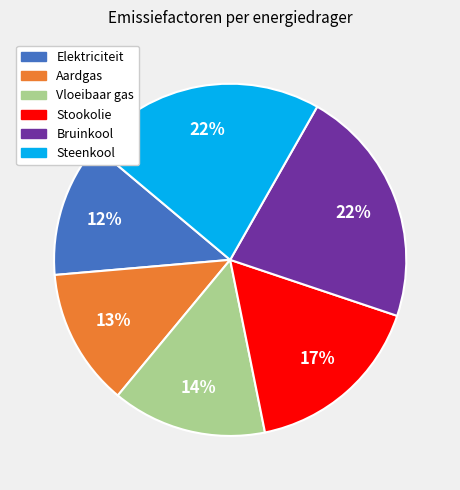

What percentage is the Elektriciteit slice, to the nearest percent?

12%